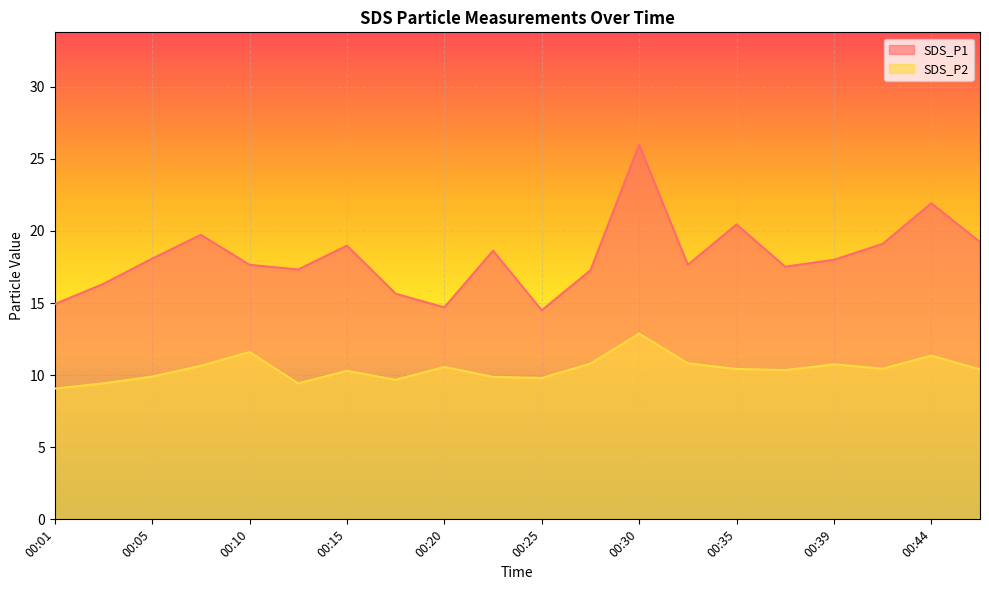

At which label does SDS_P1 reach its minimum?

00:25